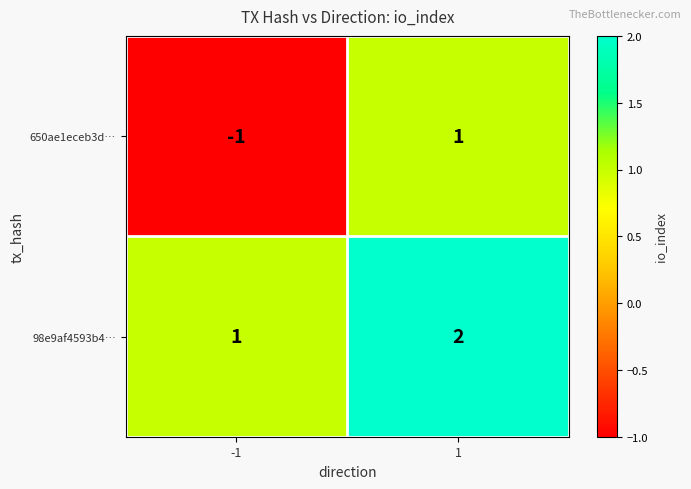

Rank the series by their average value, from highest to lowest.

98e9af4593b4…, 650ae1eceb3d…